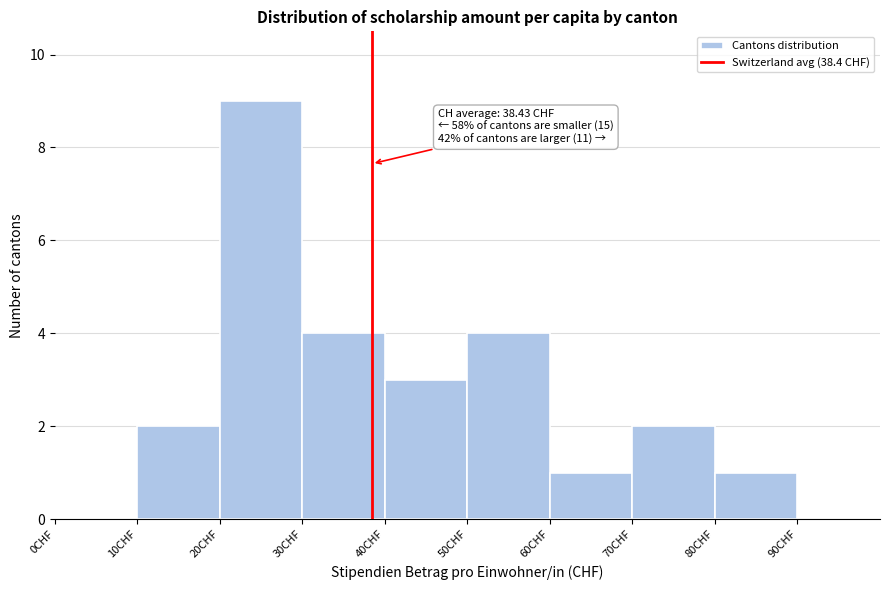

Which range on the x-axis has the tallest bar?

20 to 30